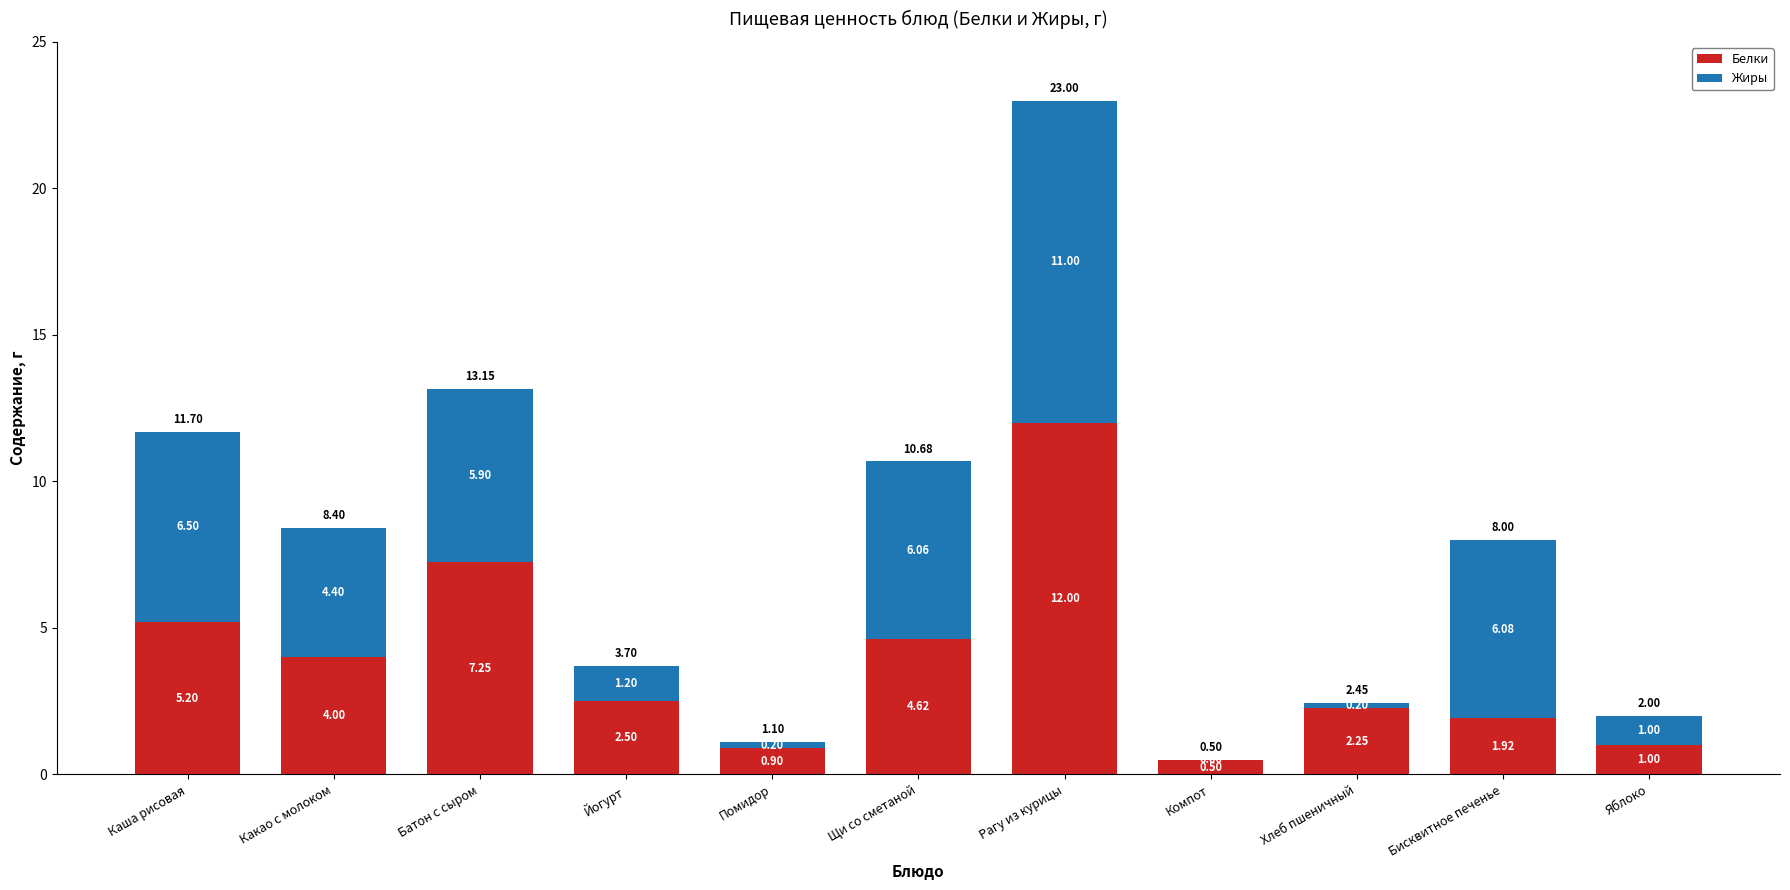

What is the sum of the Белки values at Яблоко and Йогурт?

3.5